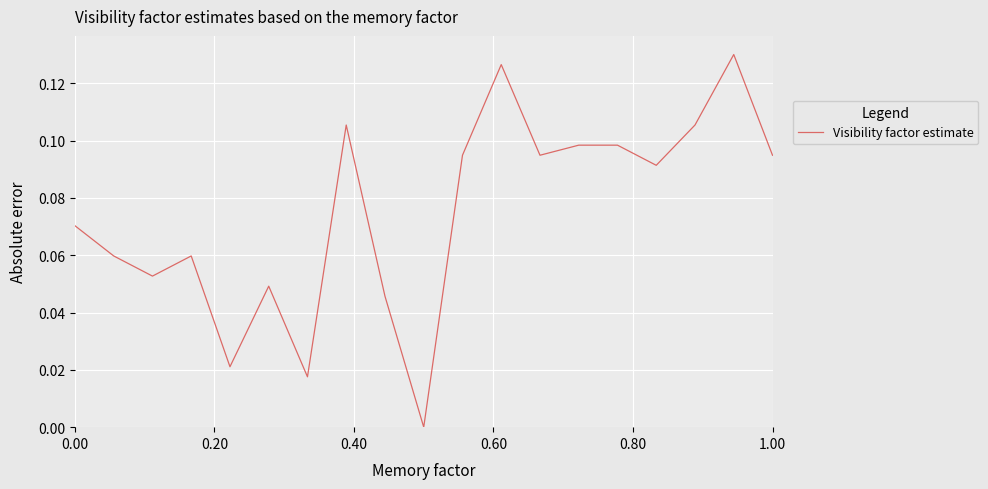

How many values are above zero?

18